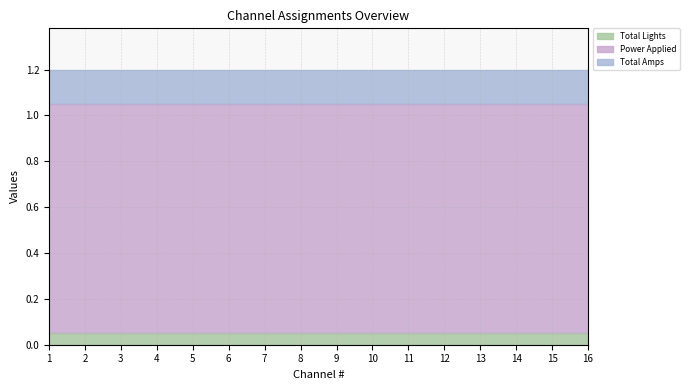

Reading right to left, what are all the values shown in this chart?

Total Lights: 16=0	15=0	14=0	13=0	12=0	11=0	10=0	9=0	8=0	7=0	6=0	5=0	4=0	3=0	2=0	1=0
Power Applied: 16=1	15=1	14=1	13=1	12=1	11=1	10=1	9=1	8=1	7=1	6=1	5=1	4=1	3=1	2=1	1=1
Total Amps: 16=0	15=0	14=0	13=0	12=0	11=0	10=0	9=0	8=0	7=0	6=0	5=0	4=0	3=0	2=0	1=0